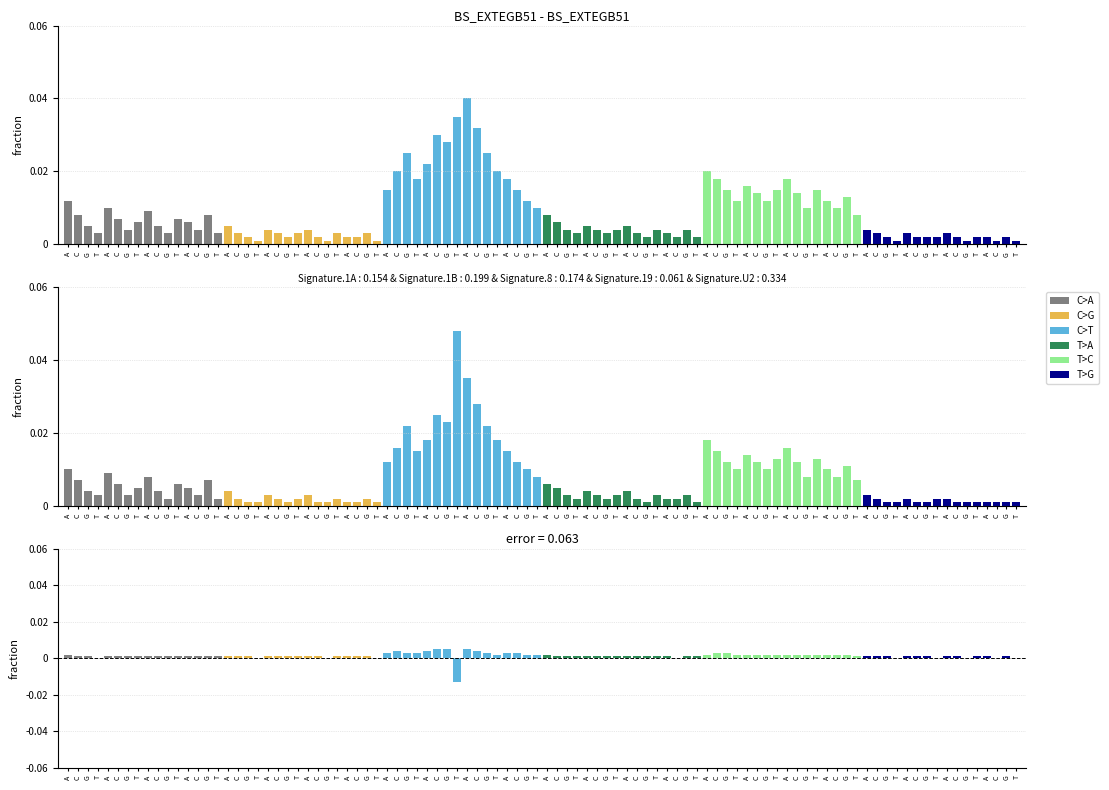

Rank the series by their maximum value, from highest to lowest.

C>T, T>C, C>A, T>A, C>G, T>G